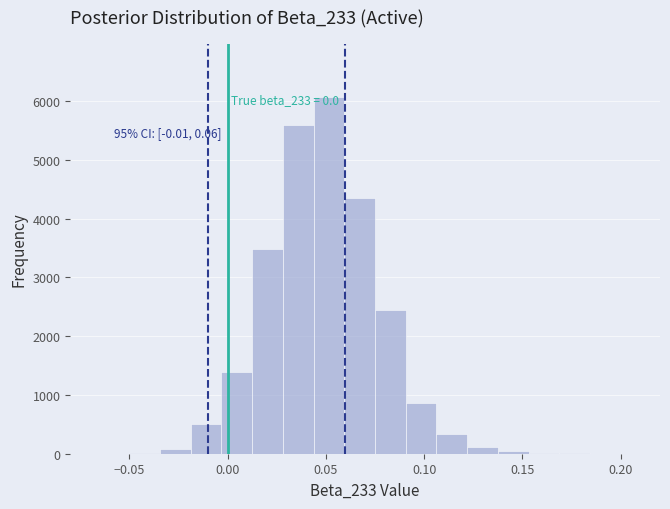

Around what value on the x-axis is the tallest bar? Give the approximate position of its centre, as read against the axis.

0.050